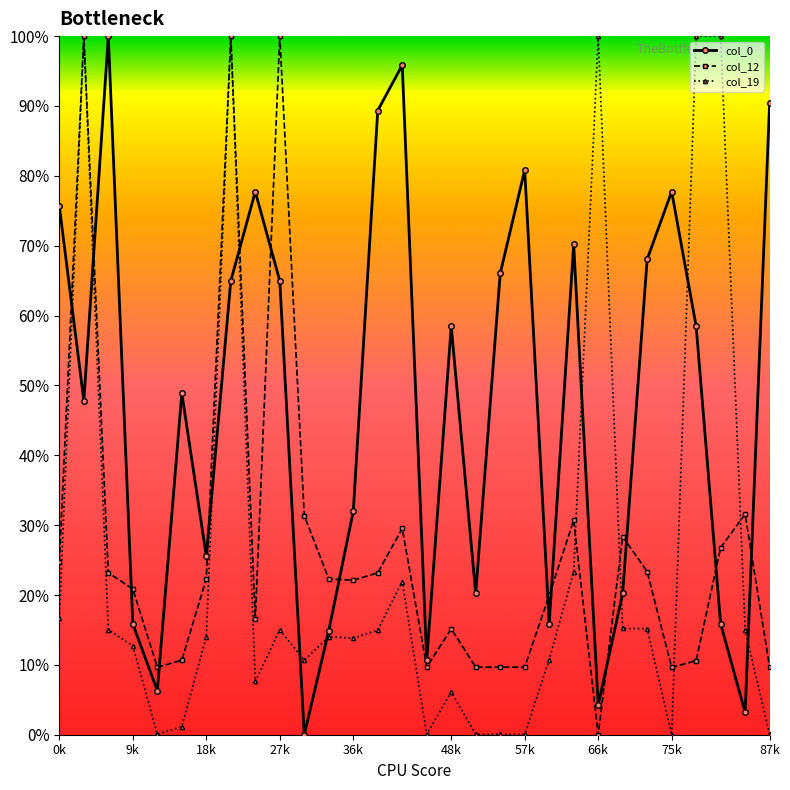

What are all the series names shown in the legend?

col_0, col_12, col_19